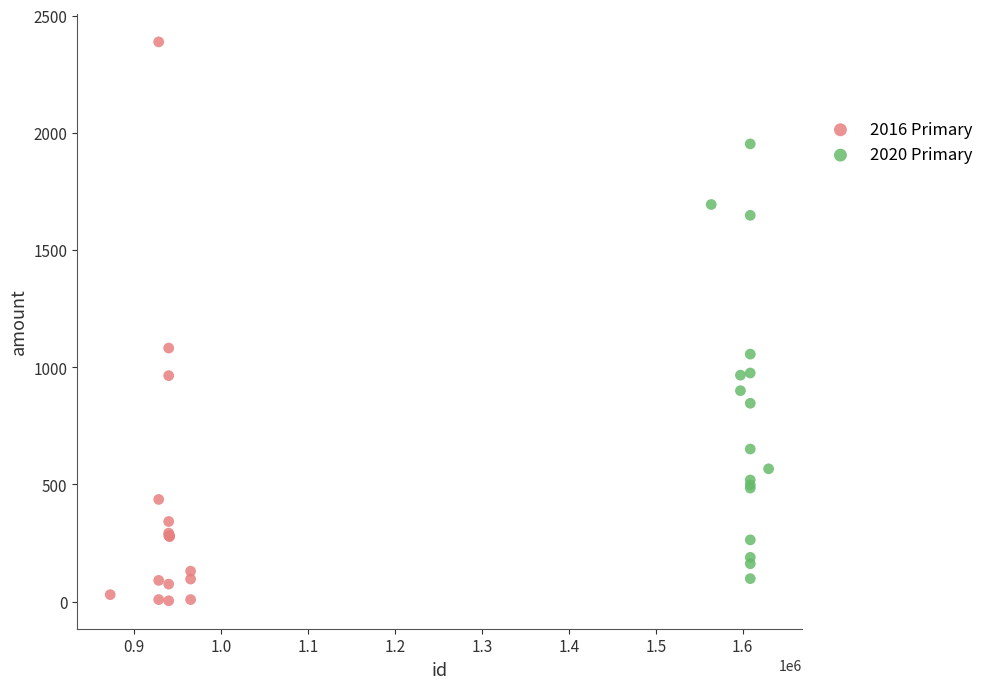

Which series has the widest spread of Y values?

2016 Primary